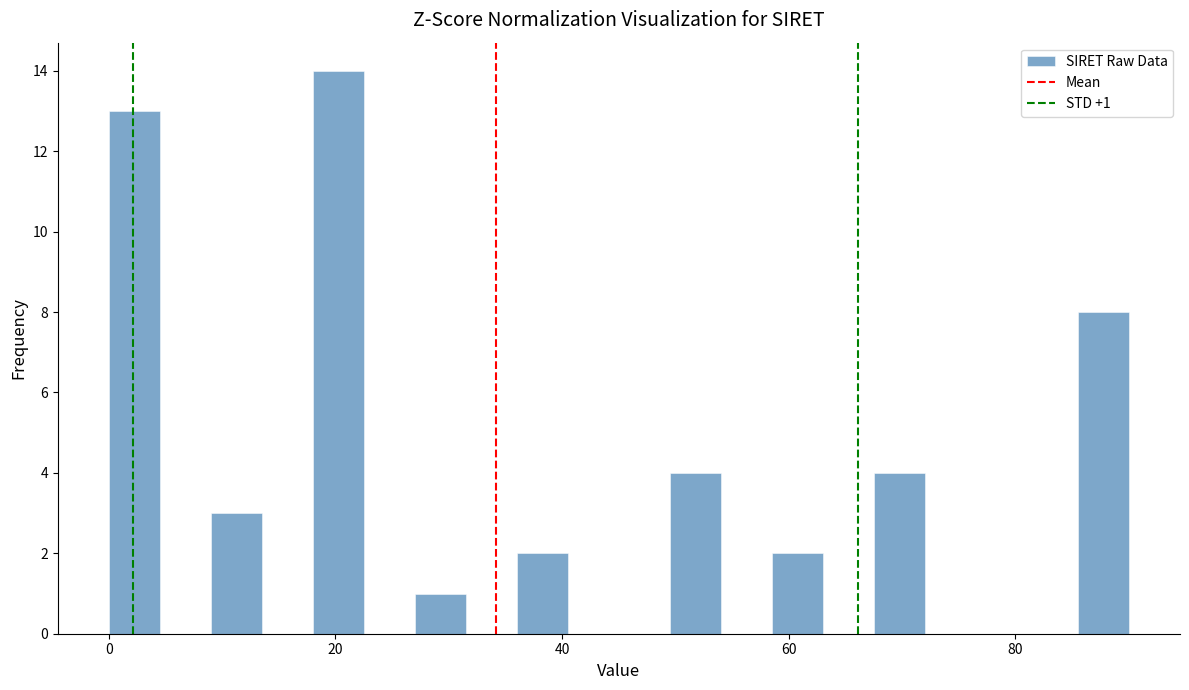

Around what value on the x-axis is the tallest bar? Give the approximate position of its centre, as read against the axis.

20